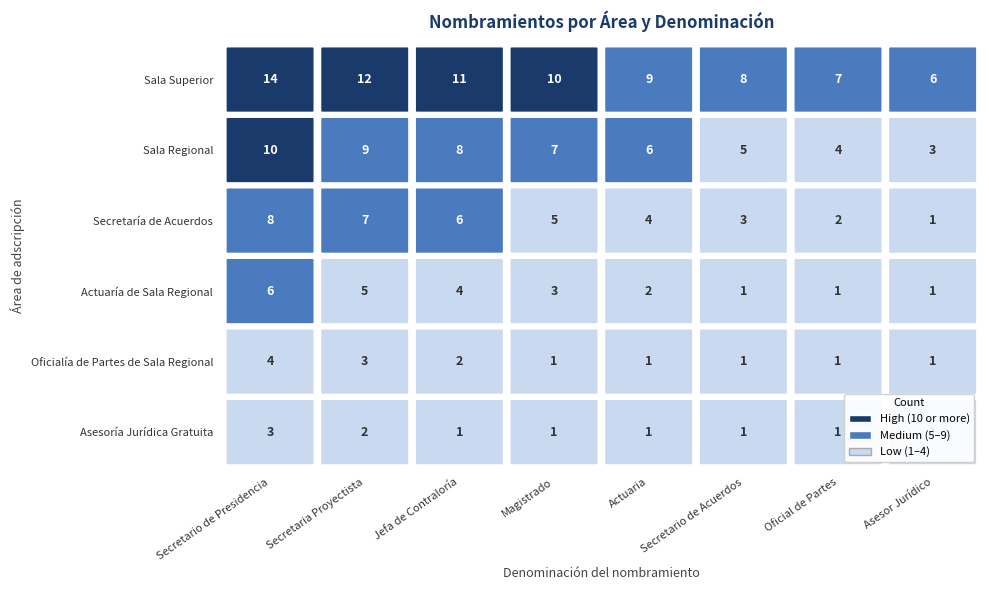

What is the maximum value shown in the chart?

14